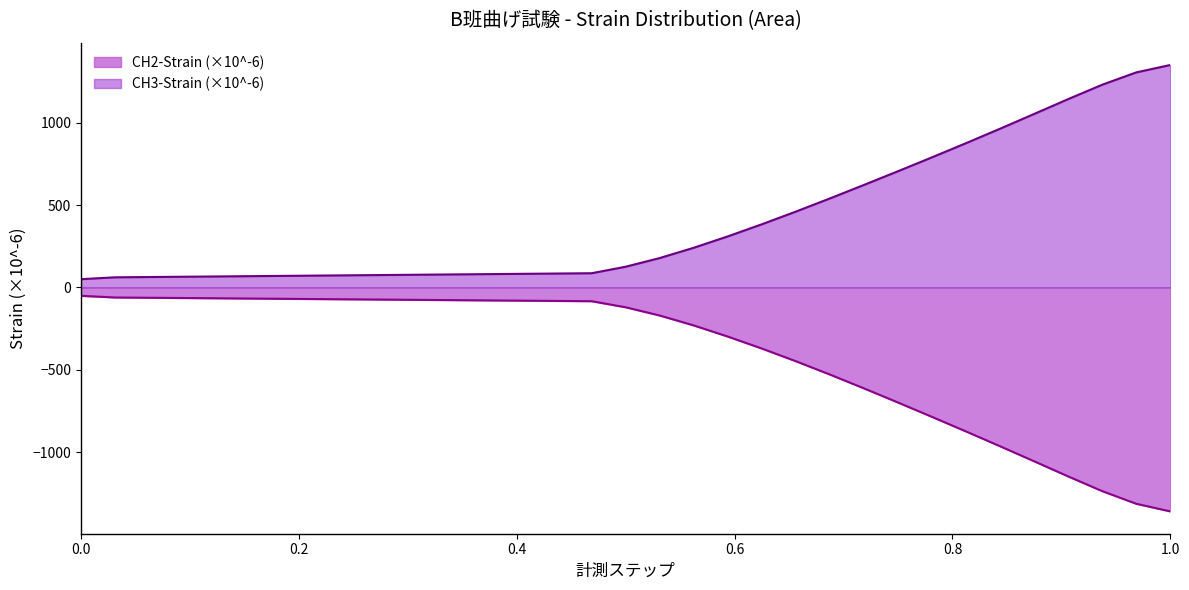

What is the lowest value of the CH2-Strain (×10^-6) series?

-1360.7